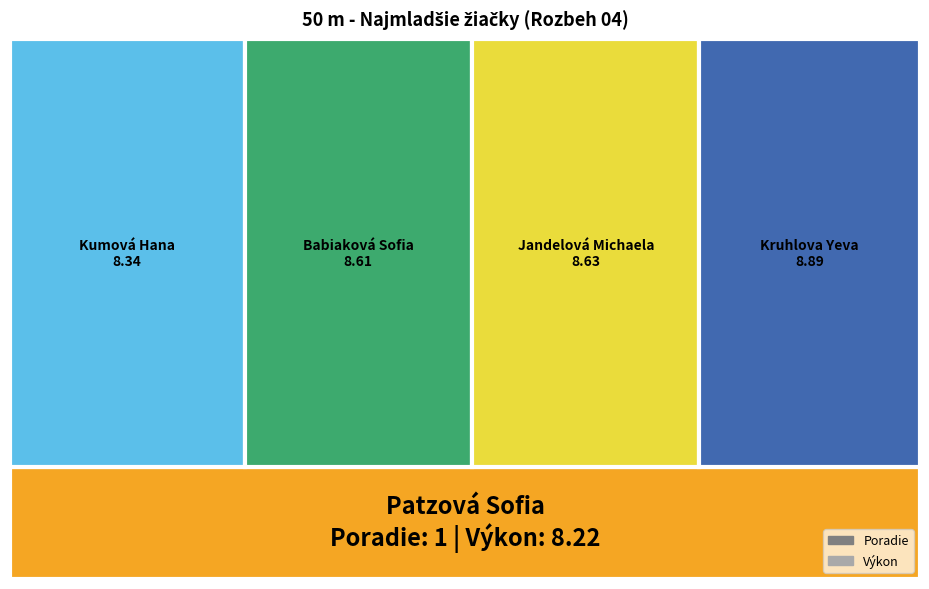

Reading right to left, extract all data points from this chart.

Poradie: 5.0	4.0	3.0	2.0	1.0
Výkon: 8.9	8.6	8.6	8.3	8.2